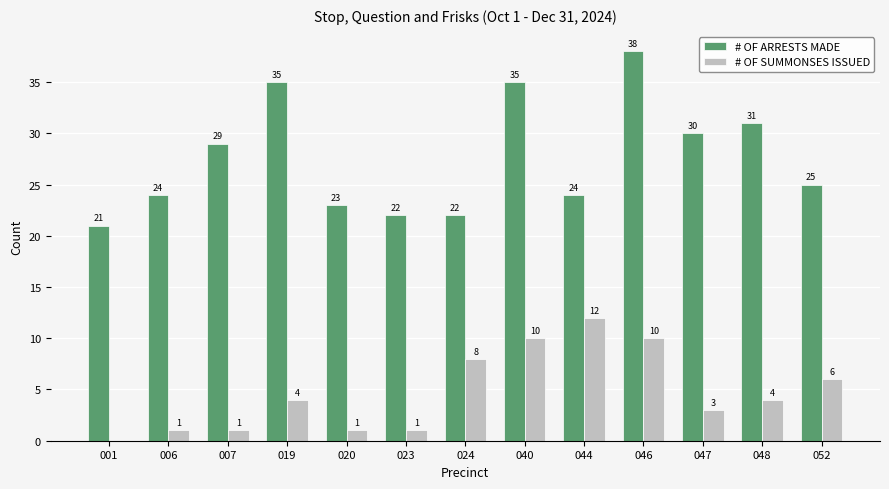

Read the # OF ARRESTS MADE value at 044, to the nearest 5.

25